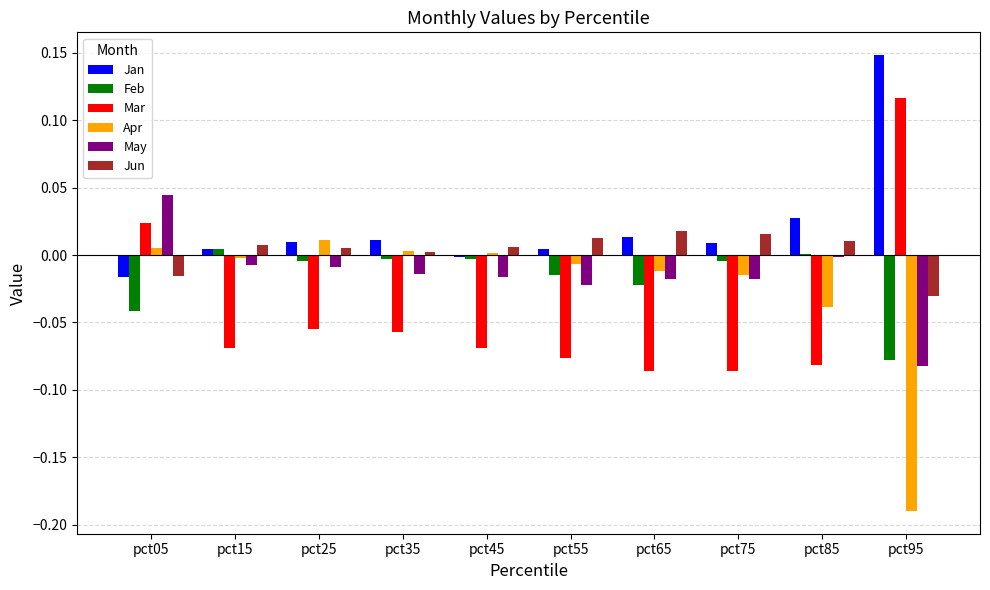

The value of Jun at pct55 is 0.0. True or false?

True